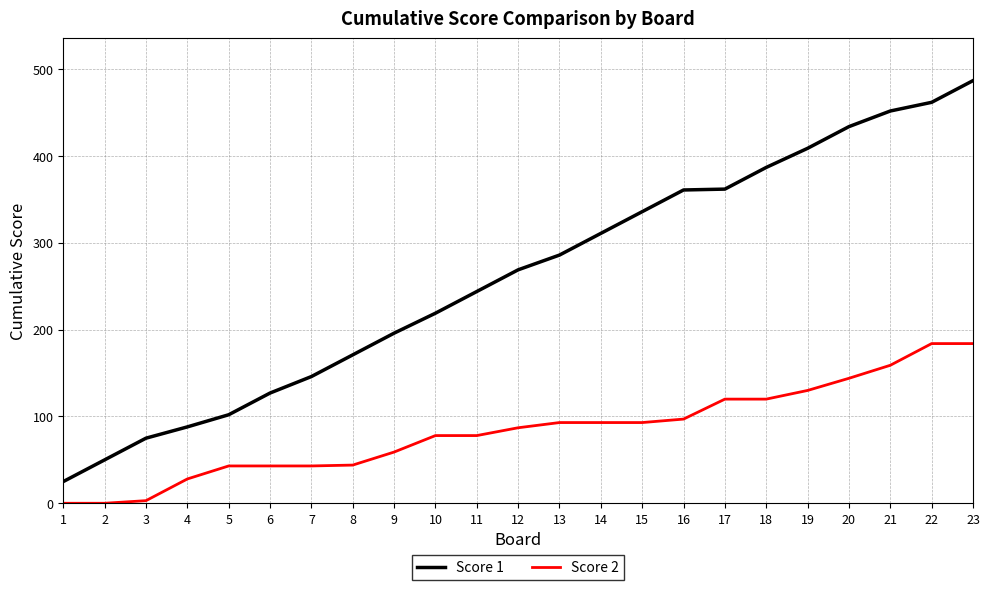

Rank the series at 6 from lowest to highest value.

Score 2, Score 1